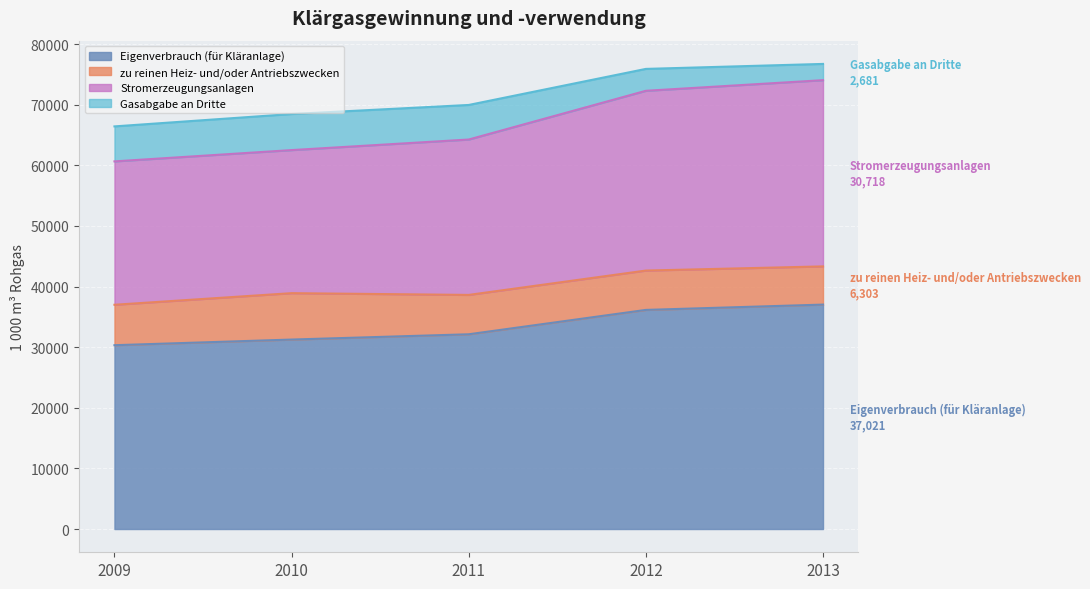

The value of Eigenverbrauch (für Kläranlage) at 2011 is 13951. True or false?

False